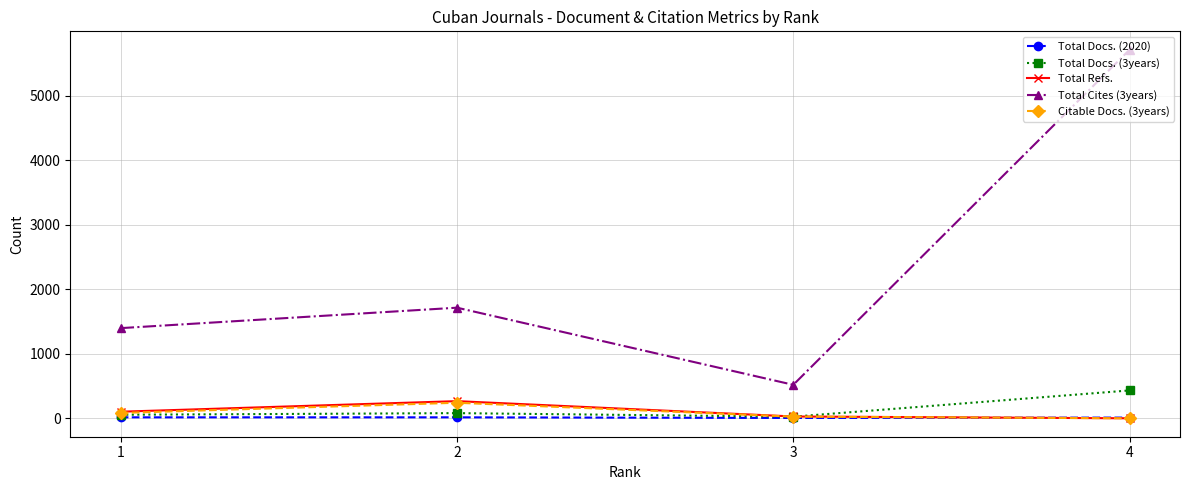

True or false: Total Refs. has more than 1 interior local peaks.

False